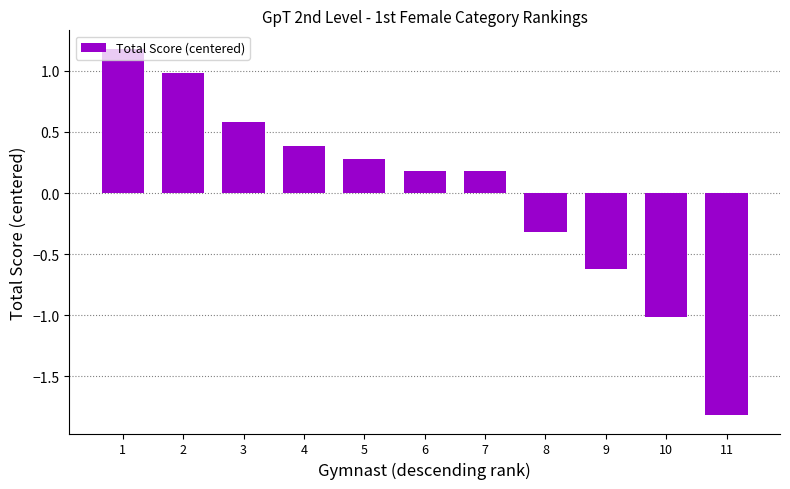

What is the maximum value shown in the chart?

1.2